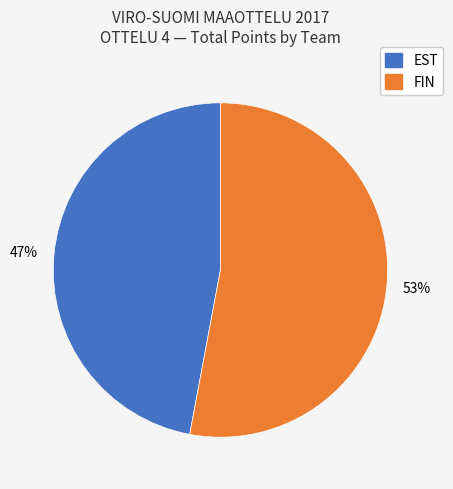

To the nearest percent, what is the difference between the largest and smallest slice percentages?

6%